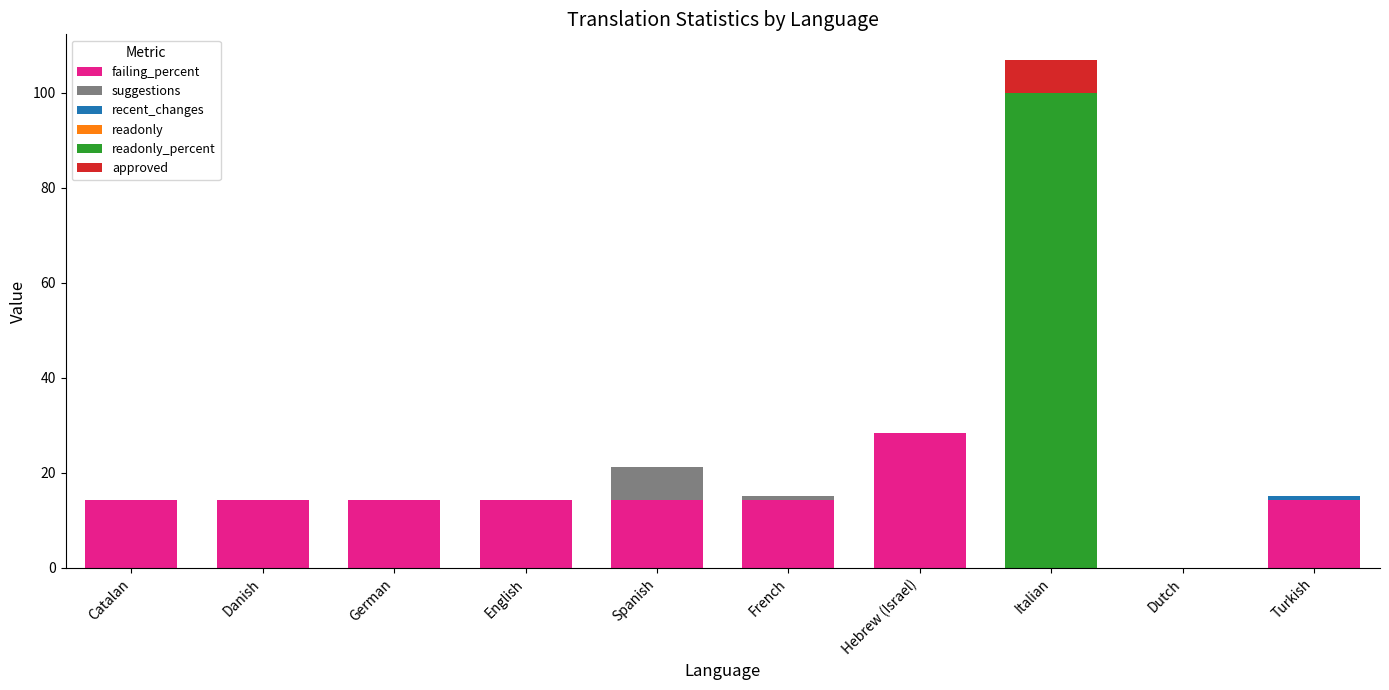

What is the maximum value for failing_percent?

28.5